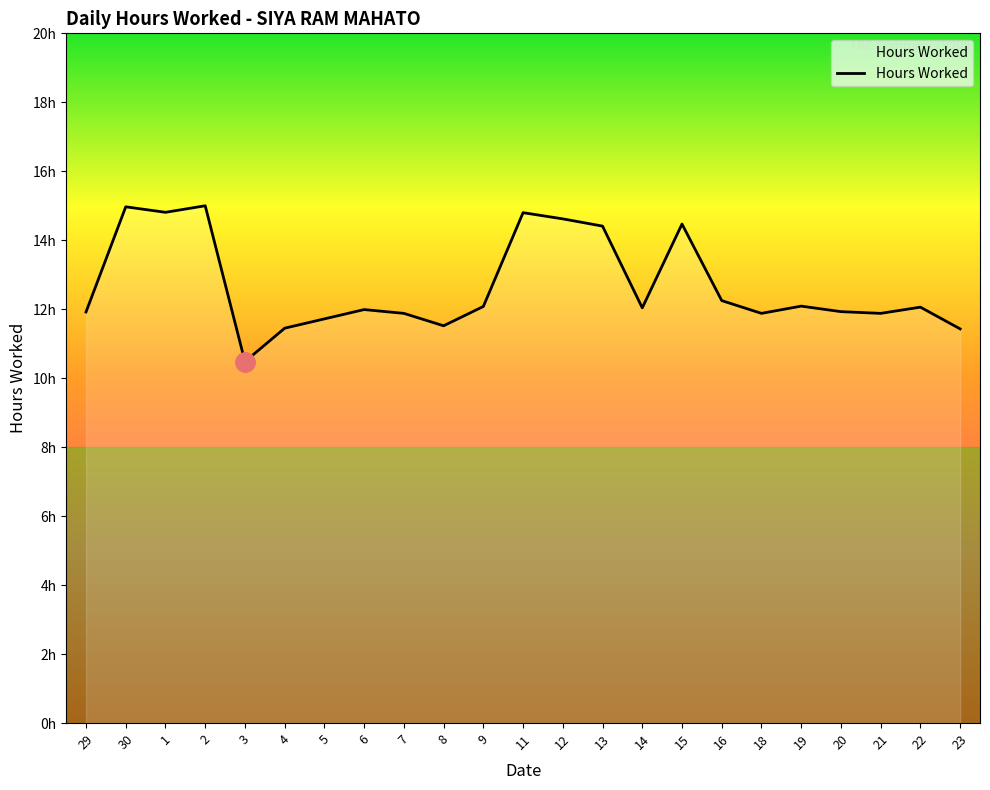

Does the chart have visible grid lines?

No